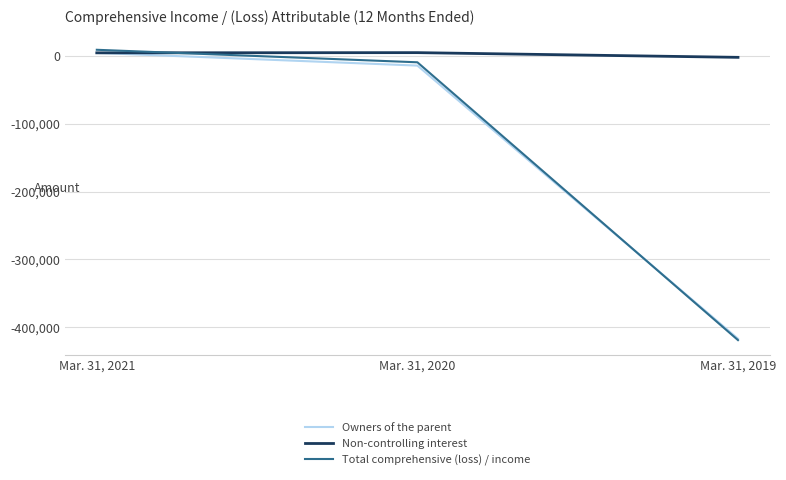

Which series has the largest total across all categories?

Non-controlling interest